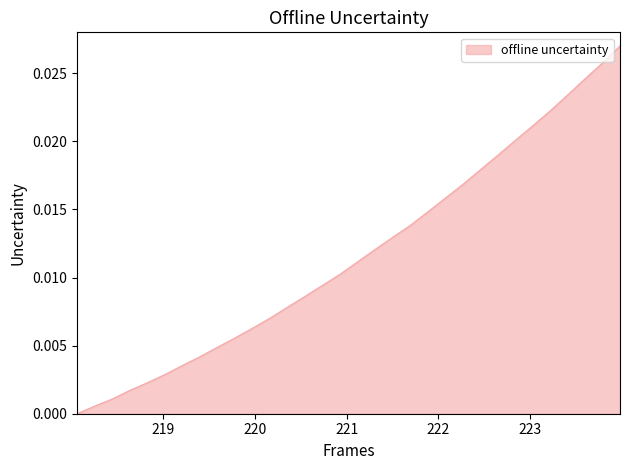

Rank the categories by value from highest to lowest.

223.9802, 223.7895, 223.5987, 223.408, 223.2172, 223.0264, 222.8355, 222.6447, 222.4538, 222.263, 222.0721, 221.8812, 221.6902, 221.4993, 221.3083, 221.1174, 220.9264, 220.7354, 220.5444, 220.3533, 220.1623, 219.9712, 219.7801, 219.589, 219.3979, 219.2067, 219.0156, 218.8244, 218.6332, 218.442, 218.2508, 218.0596